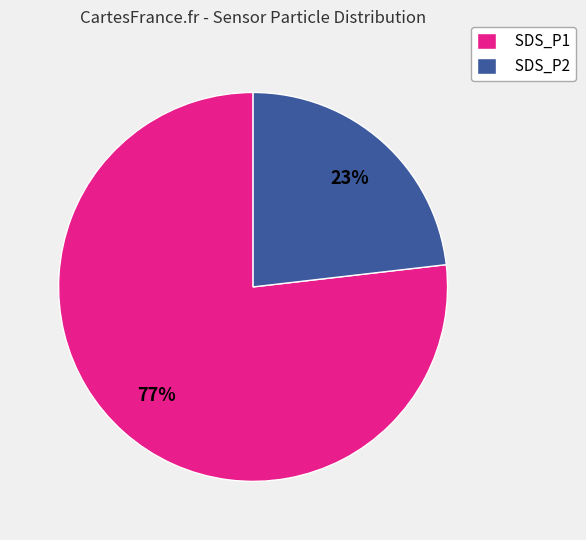

To the nearest percent, what is the difference between the largest and smallest slice percentages?

54%